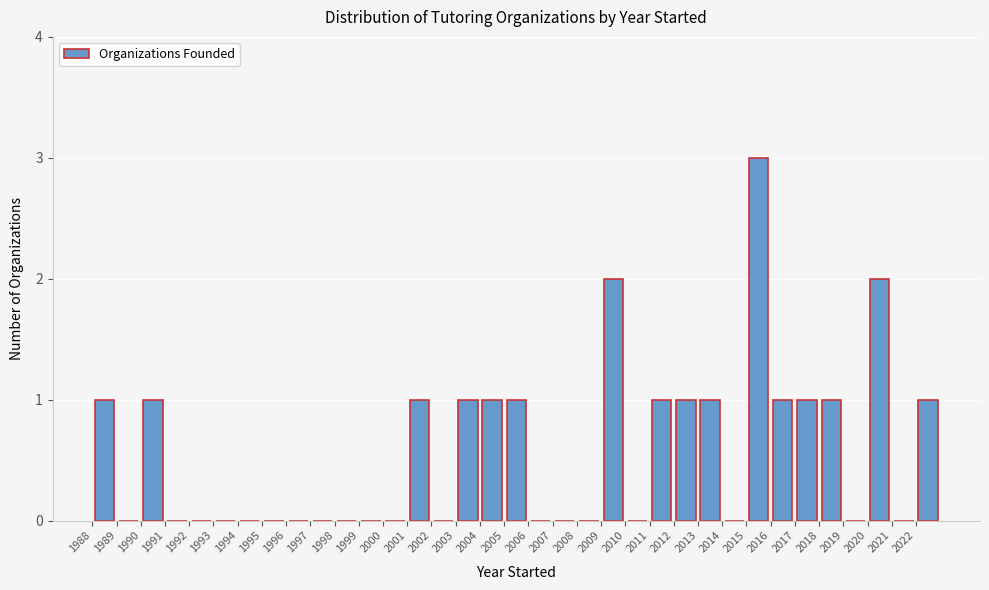

Reading left to right, transcribe this chart: for each bar, give the range it covers on the x-axis and its height. The values are not printed on the chart, so give them approximately, as read against the axis.

1988 to 1989: 1
1989 to 1990: 0
1990 to 1991: 1
1991 to 1992: 0
1992 to 1993: 0
1993 to 1994: 0
1994 to 1995: 0
1995 to 1996: 0
1996 to 1997: 0
1997 to 1998: 0
1998 to 1999: 0
1999 to 2000: 0
2000 to 2001: 0
2001 to 2002: 1
2002 to 2003: 0
2003 to 2004: 1
2004 to 2005: 1
2005 to 2006: 1
2006 to 2007: 0
2007 to 2008: 0
2008 to 2009: 0
2009 to 2010: 2
2010 to 2011: 0
2011 to 2012: 1
2012 to 2013: 1
2013 to 2014: 1
2014 to 2015: 0
2015 to 2016: 3
2016 to 2017: 1
2017 to 2018: 1
2018 to 2019: 1
2019 to 2020: 0
2020 to 2021: 2
2021 to 2022: 0
2022 to 2023: 1